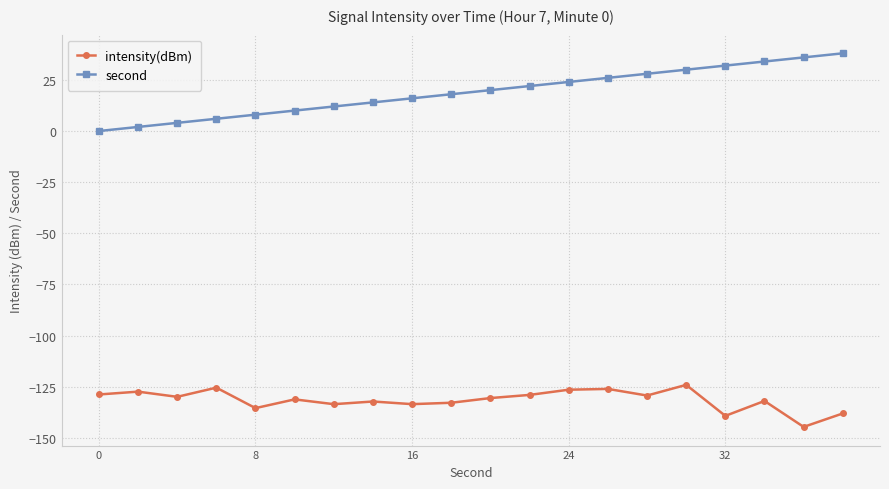

What is the difference between the maximum and second lowest values in the intensity(dBm) series?

15.2